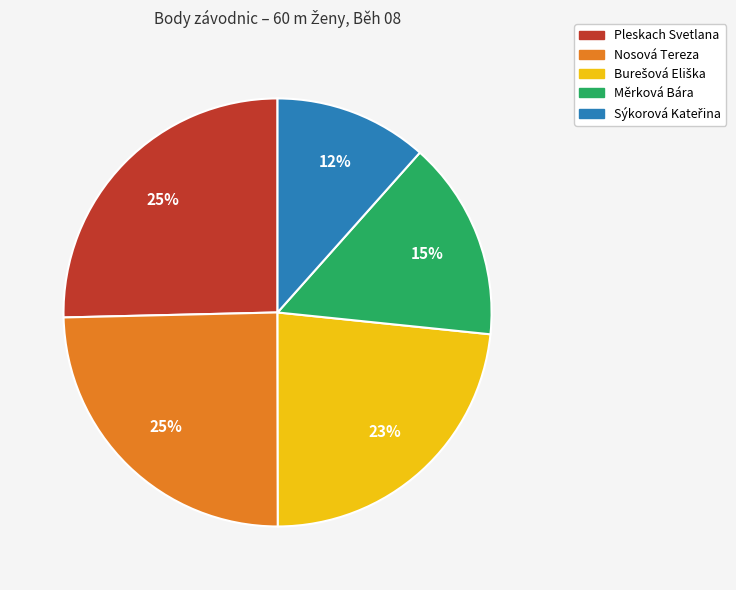

What is the ratio of the value at Pleskach Svetlana to the value at Nosová Tereza?

1.0